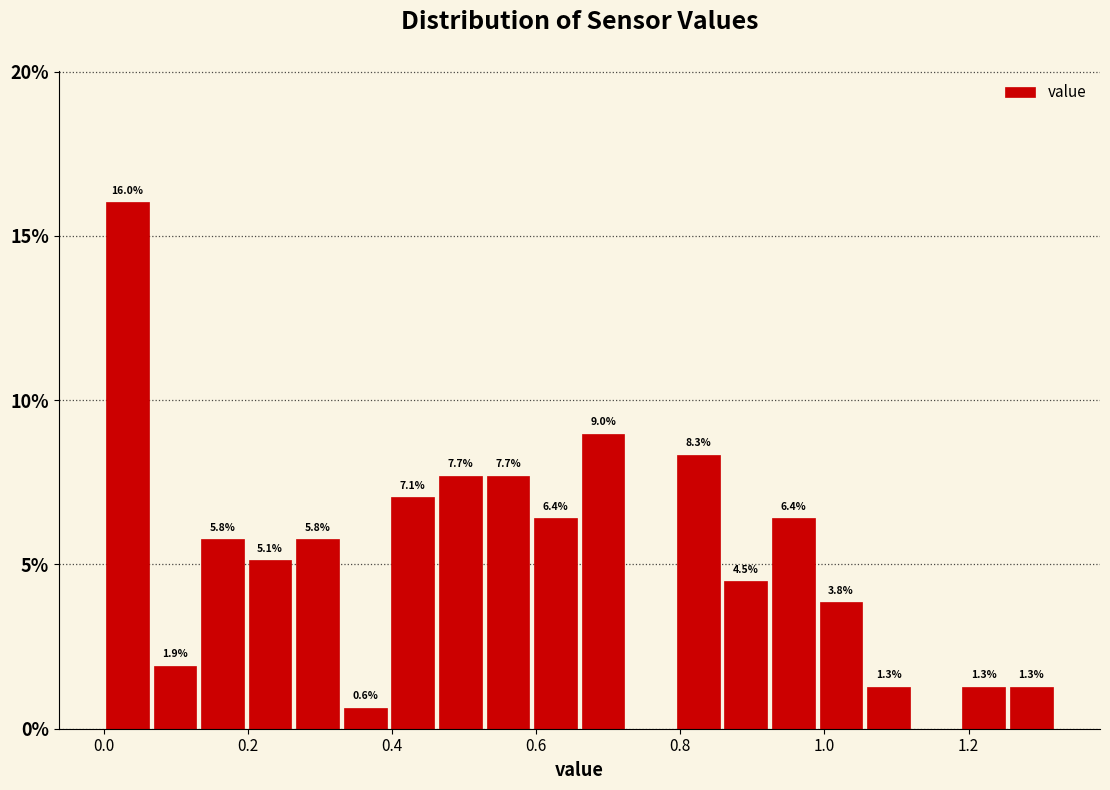

Read against the x-axis, roughly where is the centre of the tallest bar?

0.04